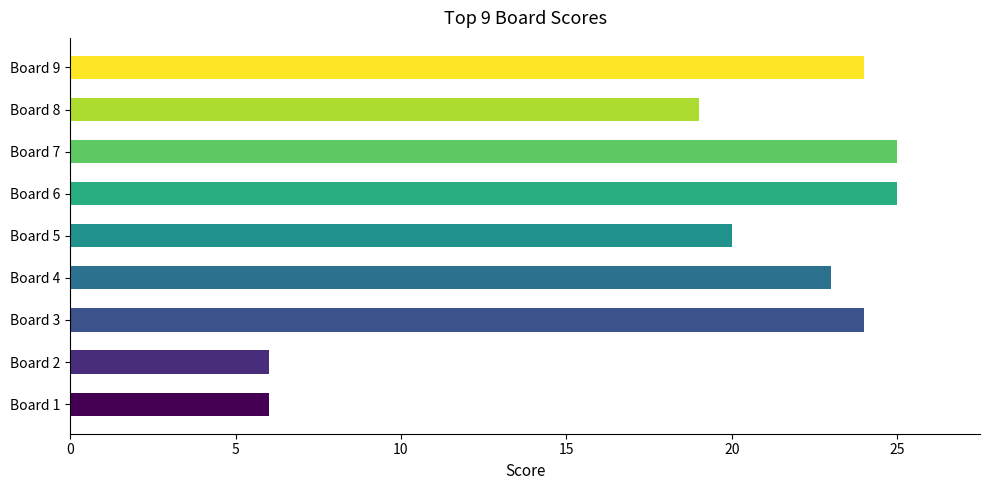

What is the greatest value displayed?

25